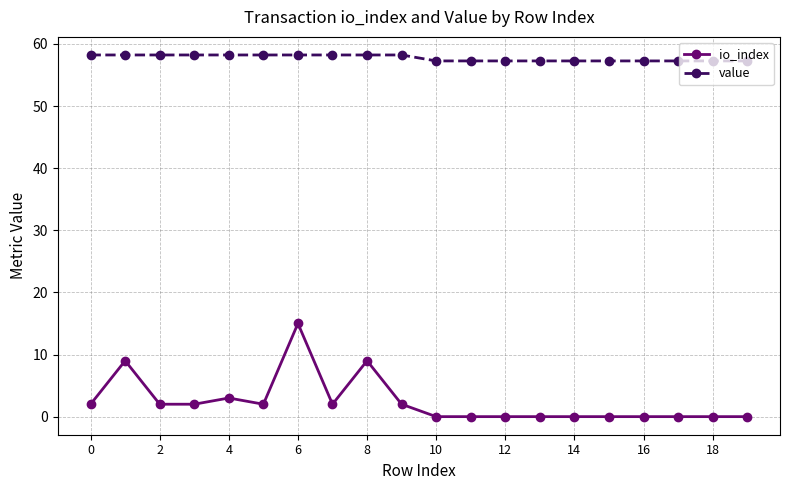

What is the maximum value for io_index?

15.0